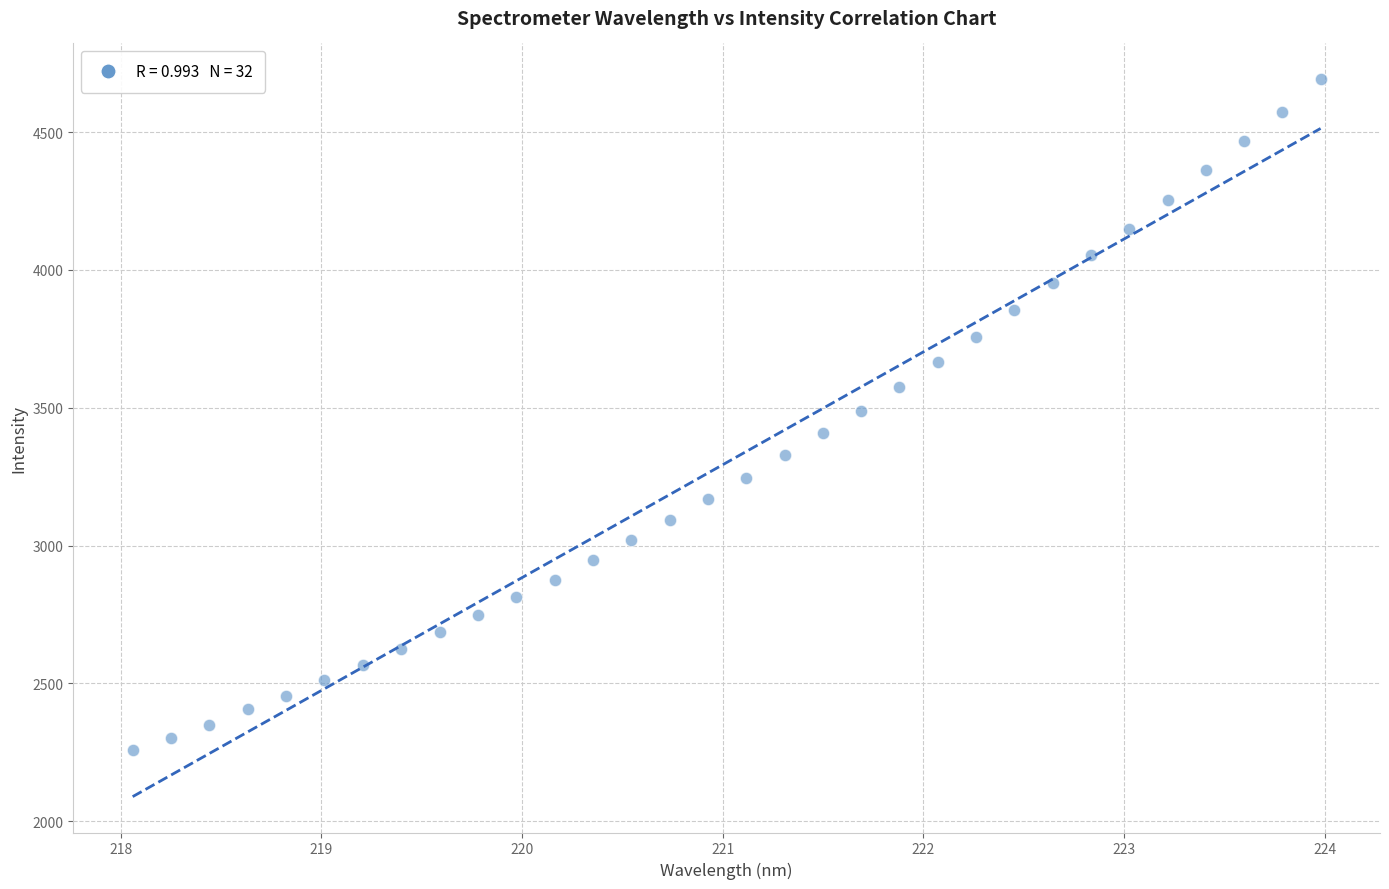

What is the range of Y values (max minus min)?

2434.5